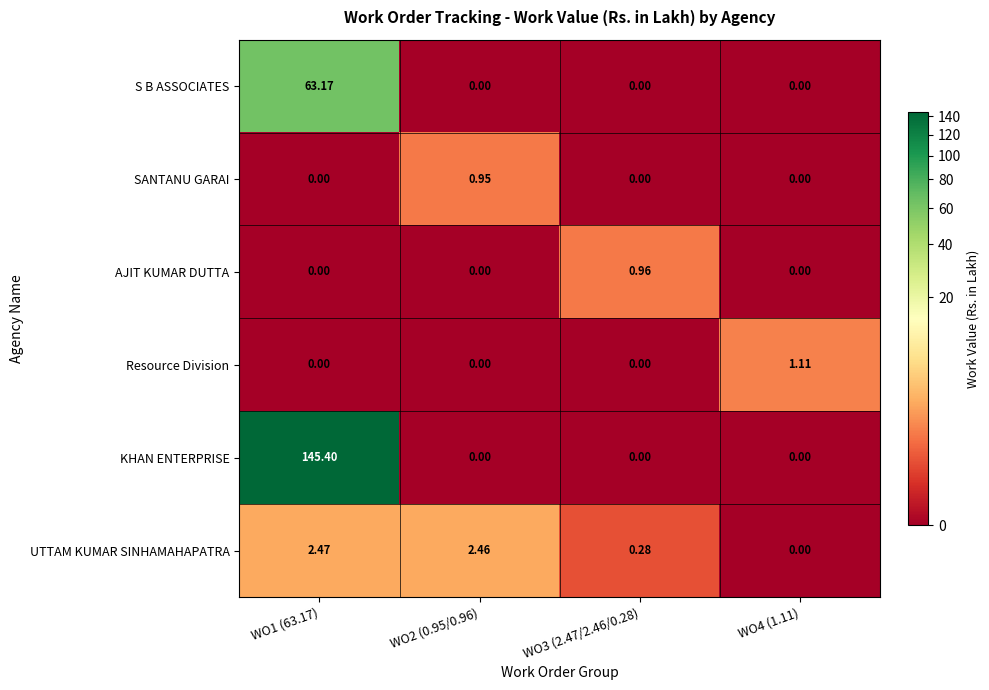

At which category is the sum across all series the highest?

WO1 (63.17)